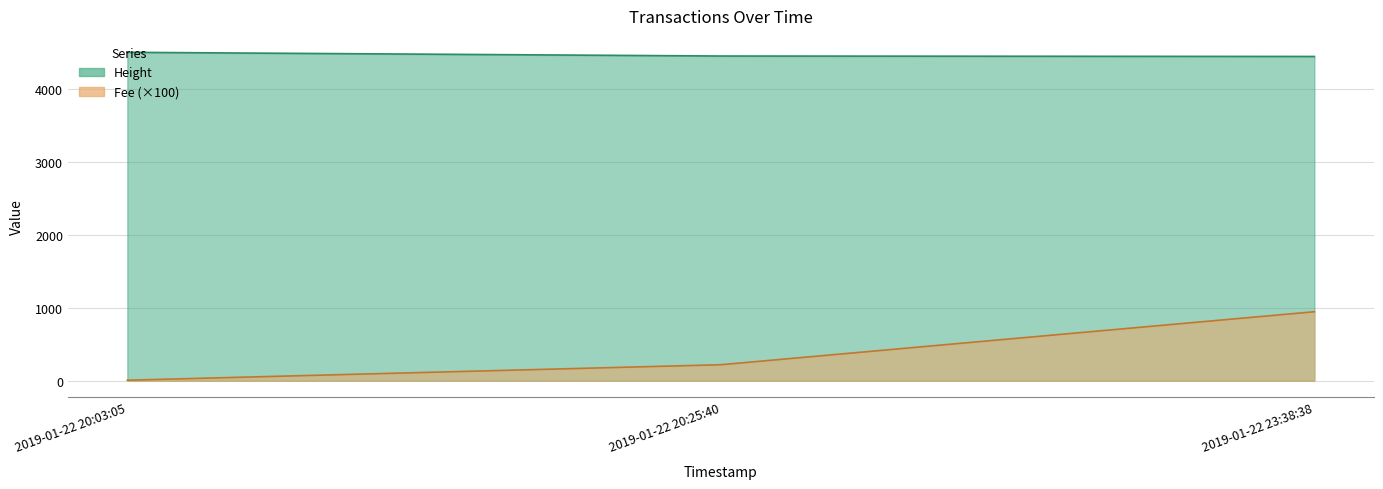

The value of Height (line) at 2019-01-22 23:38:38 is 6741.6. True or false?

False